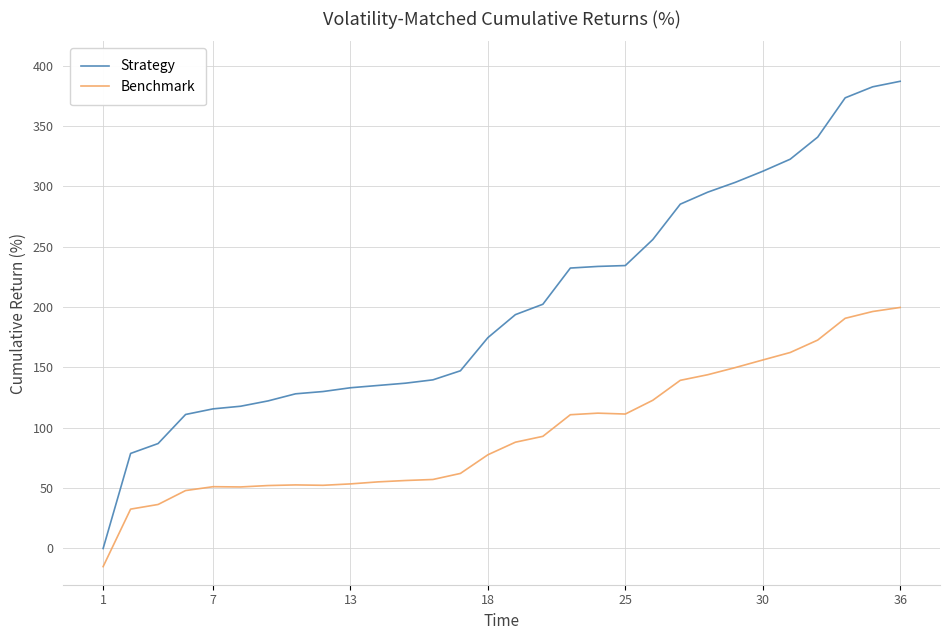

Which series has the widest spread of values?

Strategy